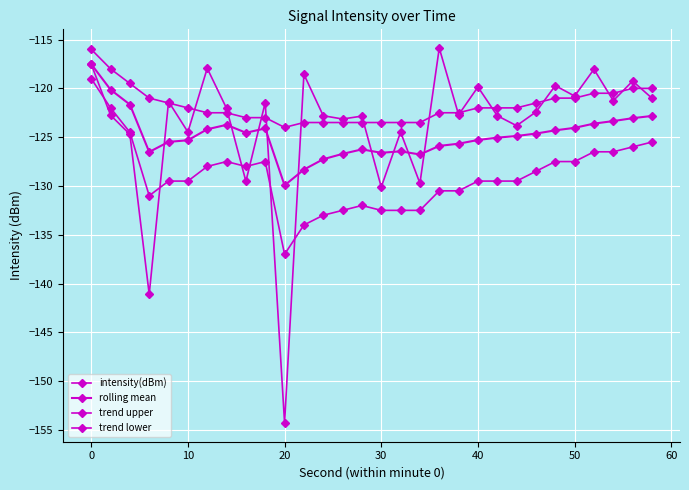

What is the sum of all rolling mean values?

-3744.1